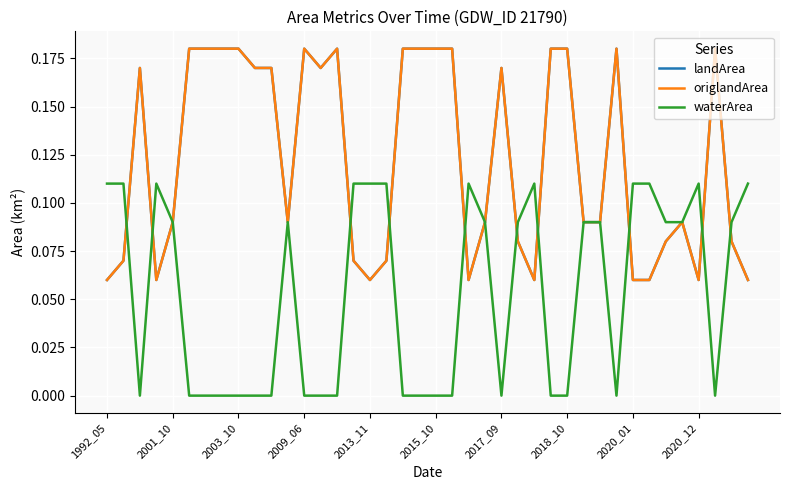

After their last crossing, which series has the higher values: origlandArea or waterArea?

waterArea